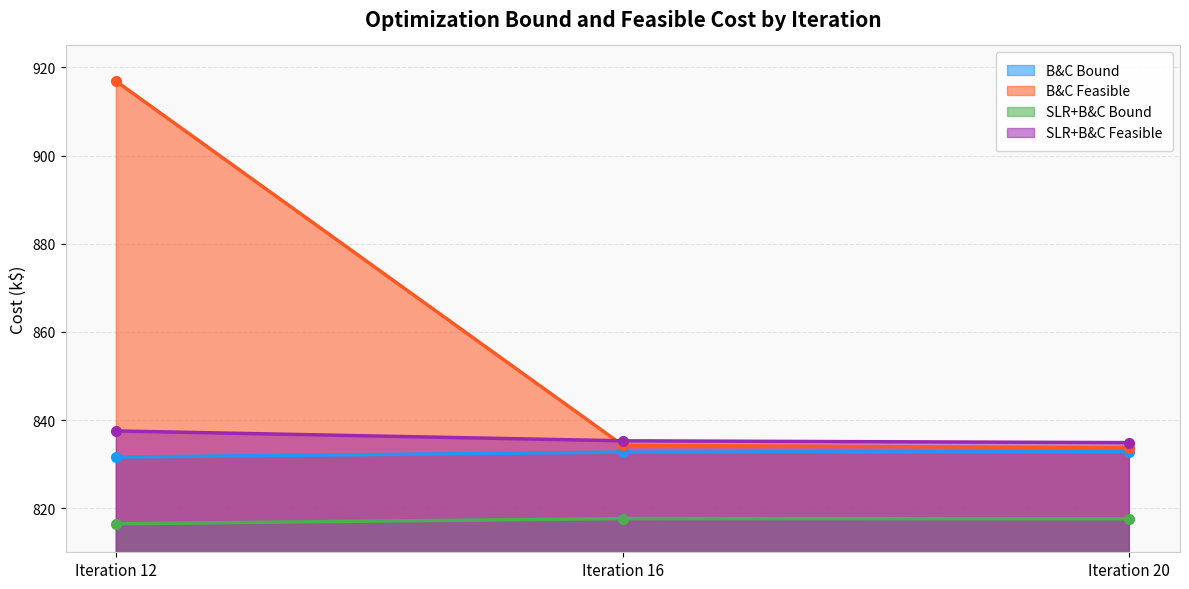

Reading left to right, what are all the values shown in this chart?

B&C Bound: 831.6	832.7	832.9
B&C Feasible: 916.8	834.3	833.7
SLR+B&C Bound: 816.5	817.6	817.6
SLR+B&C Feasible: 837.5	835.3	834.9